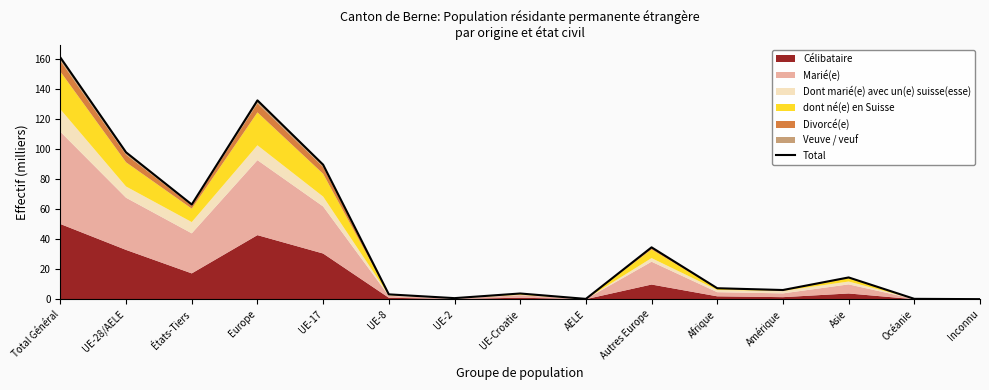

Reading left to right, transcribe all the data shown in this chart.

160.8	97.7	63.0	132.3	89.5	3.3	0.8	3.9	0.3	34.6	7.4	6.2	14.5	0.3	0.1